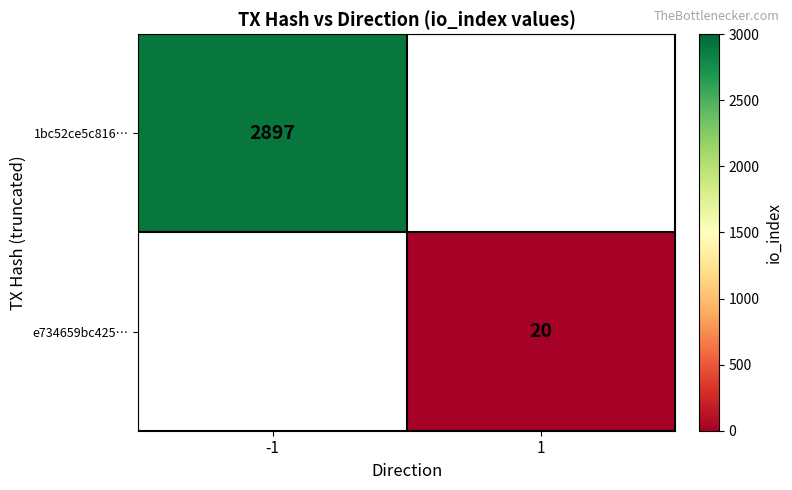

At how many categories does at least one series exceed 2144?

1